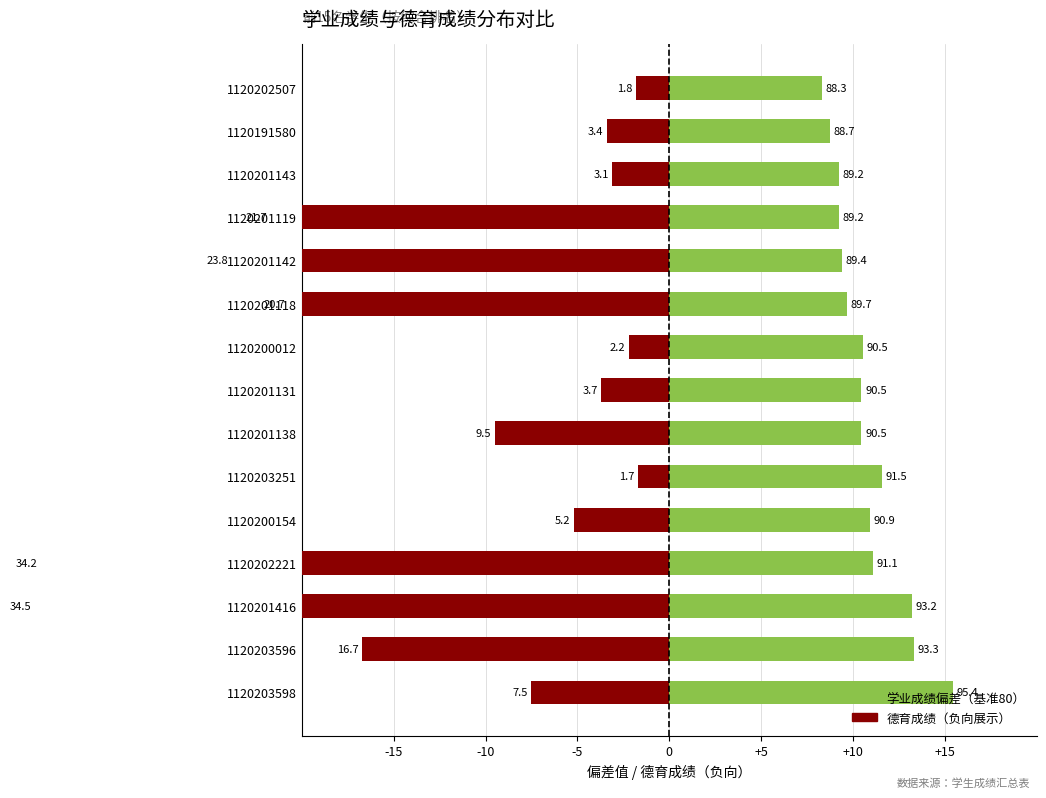

What is the difference between the second highest and second lowest values in the 学业成绩（偏差值，基准80） series?

4.6